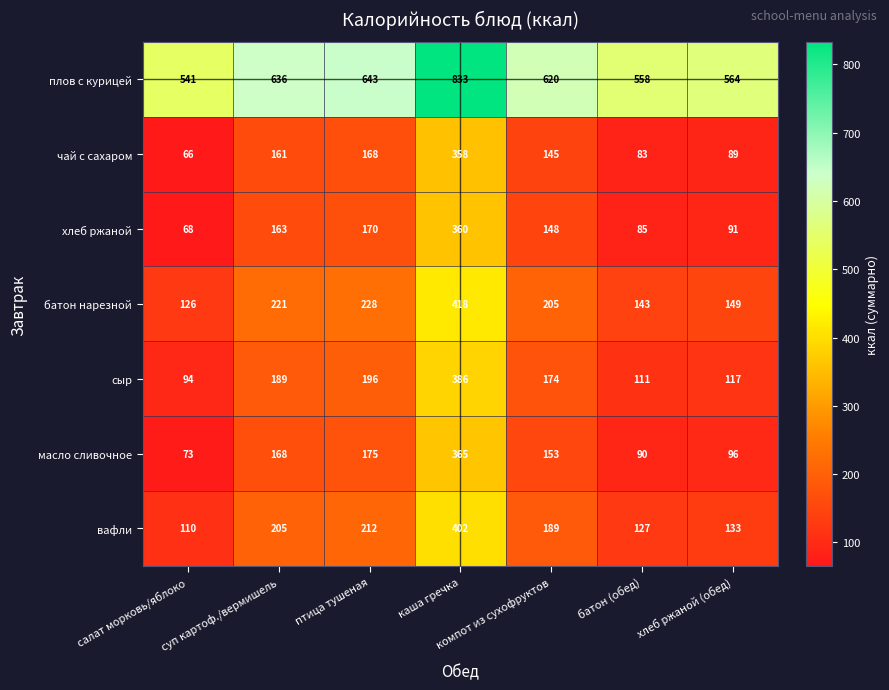

The хлеб ржаной series shows 506 at каша гречка. True or false?

False